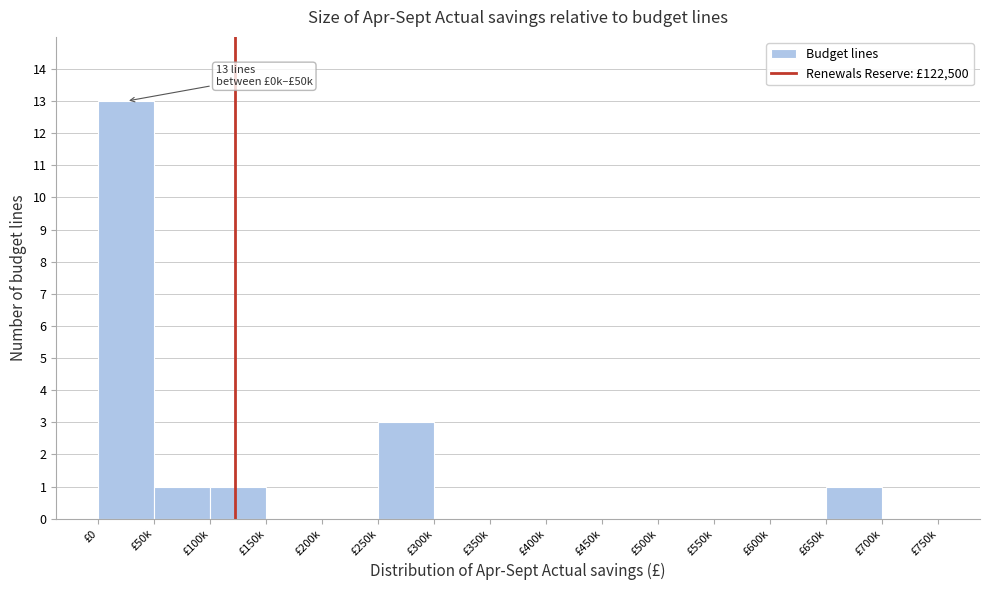

Reading right to left, what are all the values shown in this chart?

£700k=0	£650k=1	£600k=0	£550k=0	£500k=0	£450k=0	£400k=0	£350k=0	£300k=0	£250k=3	£200k=0	£150k=0	£100k=1	£50k=1	£0=13